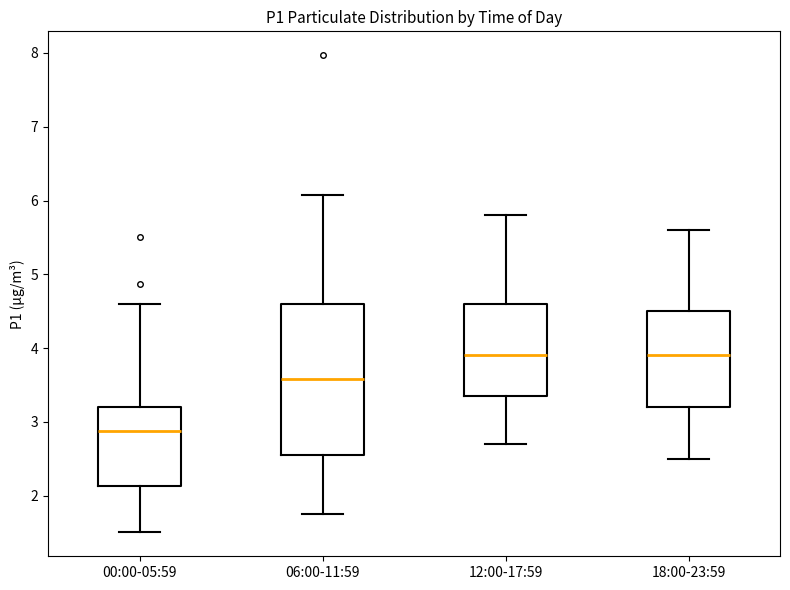

Where does the lower whisker of the box for 12:00-17:59 end on the y-axis? The values are not printed on the chart, so give them approximately, as read against the axis.

2.7